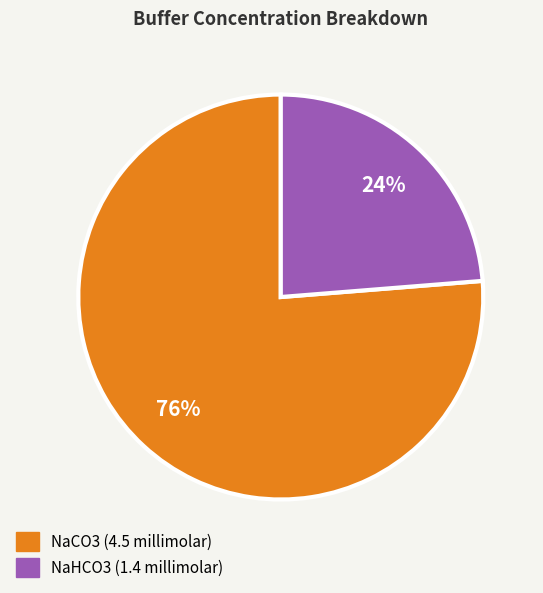

To the nearest percent, what is the combined percentage of NaCO3 and NaHCO3?

100%